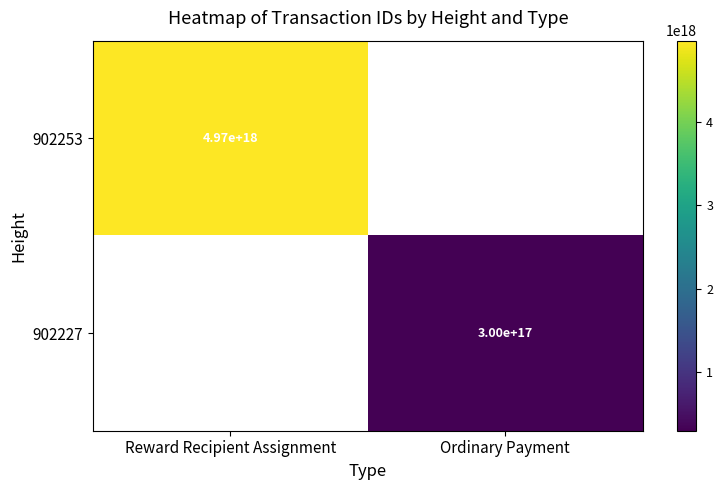

At how many categories does at least one series exceed 2975553894829742592?

1